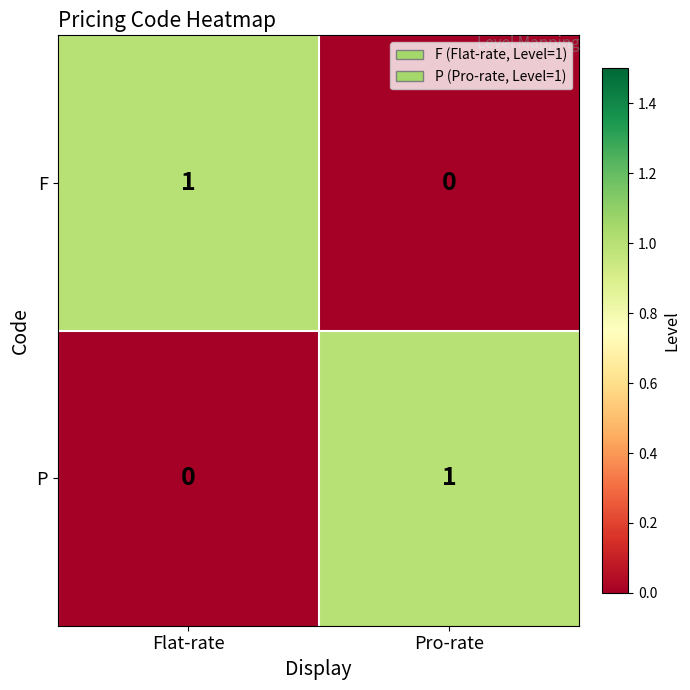

What is the total value across all series at Pro-rate?

1